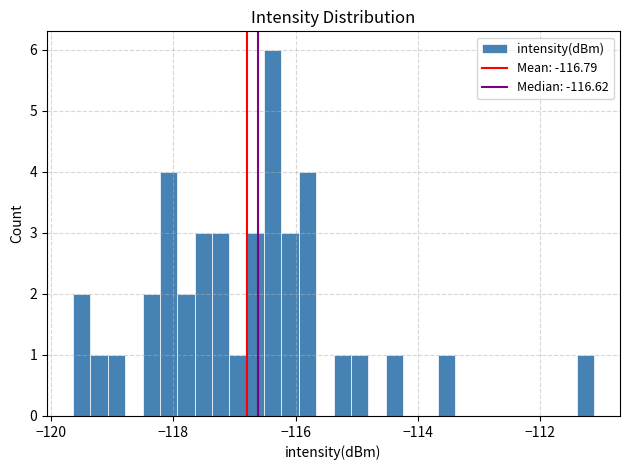

Around what value on the x-axis is the tallest bar? Give the approximate position of its centre, as read against the axis.

-116.4